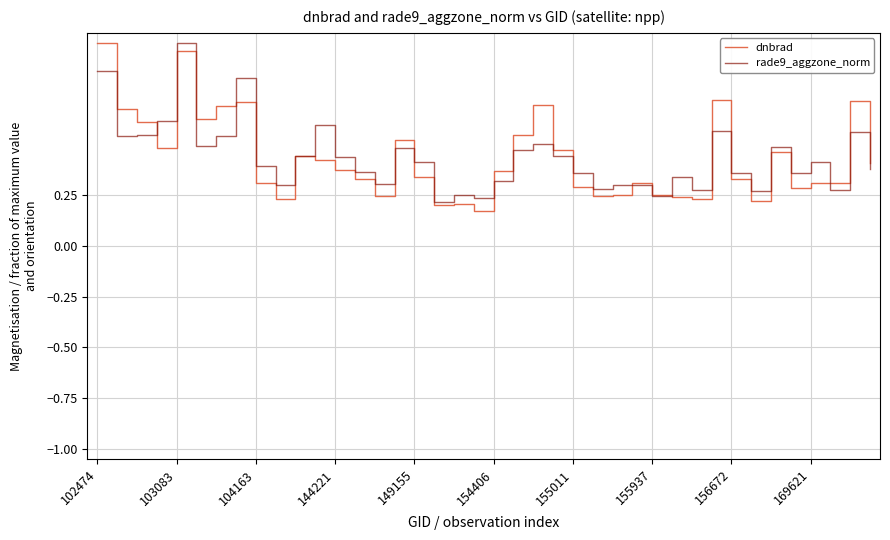

Which series has the widest spread of values?

dnbrad